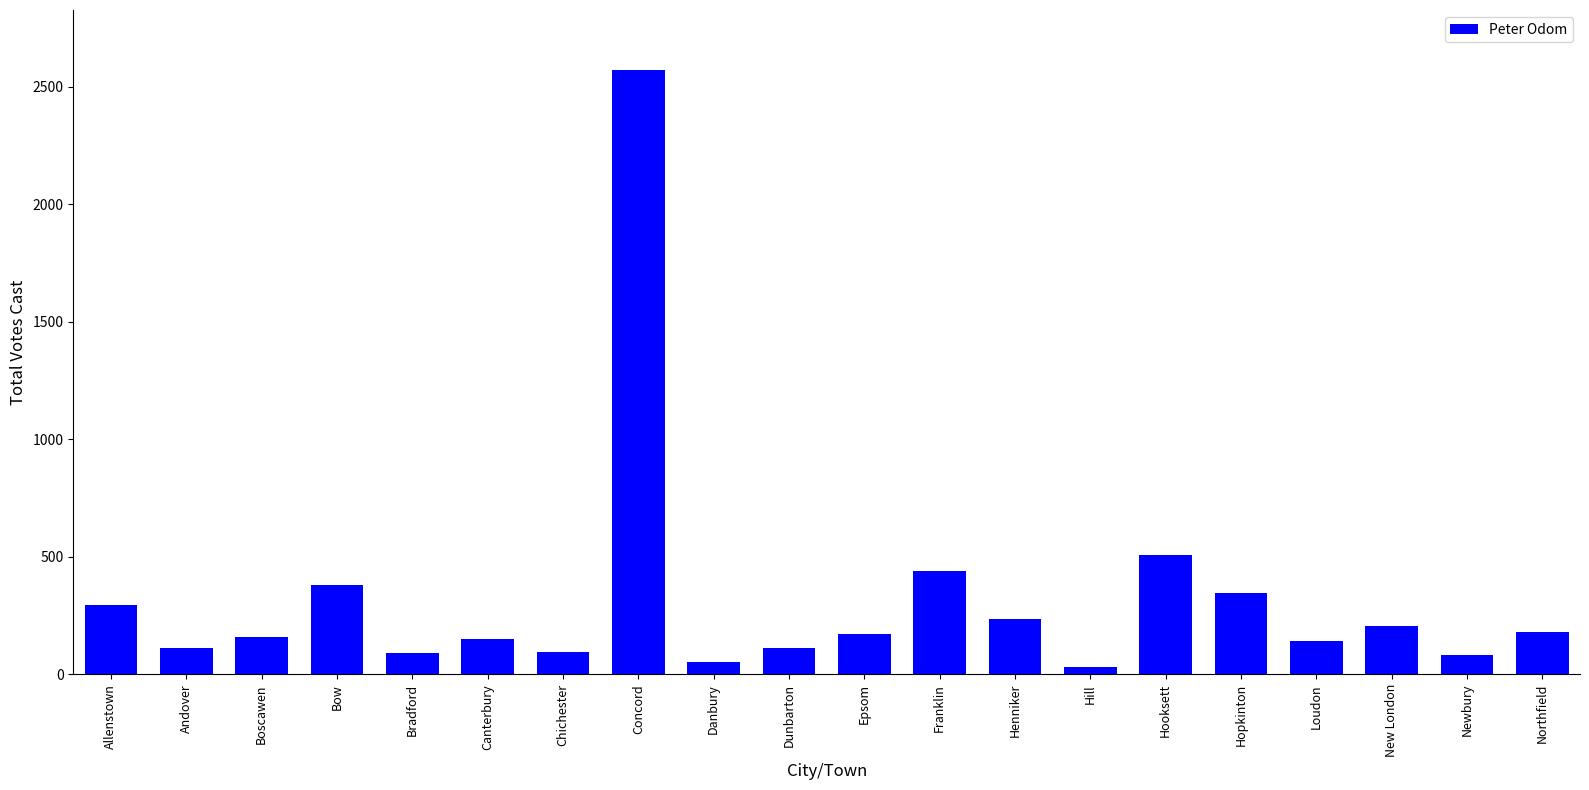

What is the greatest value displayed?

2569